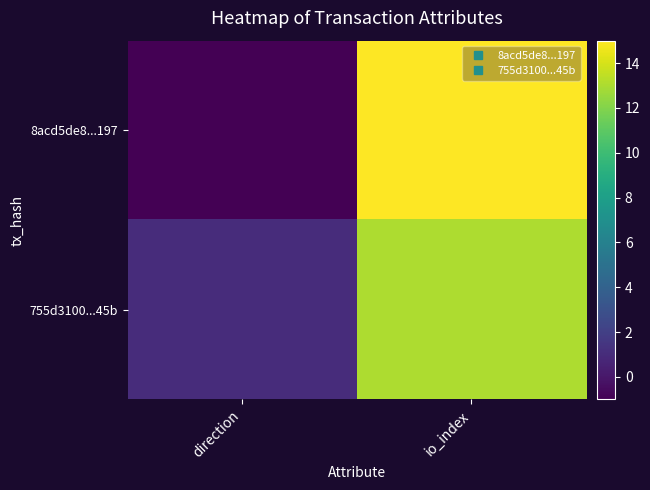

Reading right to left, list all the values displayed in this chart.

8acd5de8...197: io_index=15	direction=-1
755d3100...45b: io_index=13	direction=1